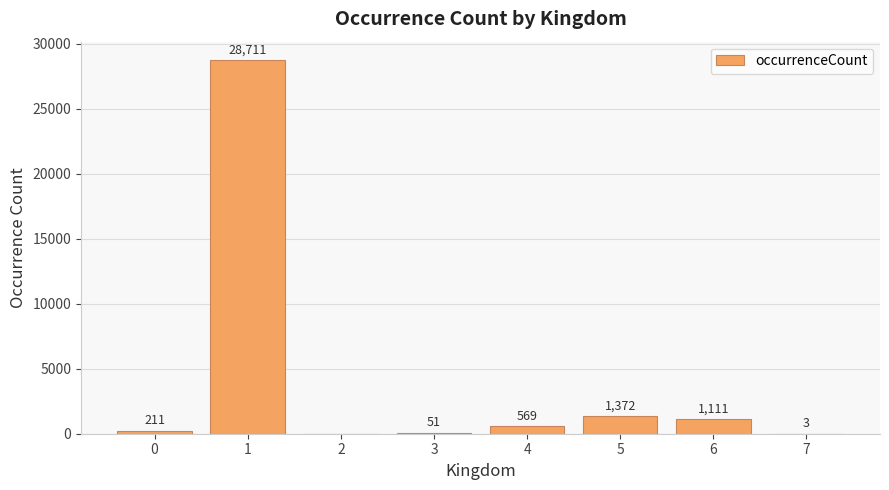

The value at 5 is 1372. True or false?

True